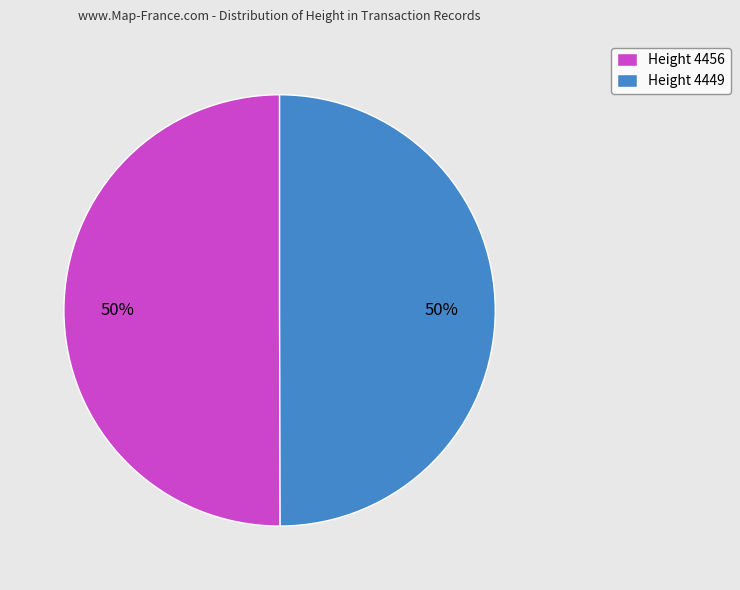

What is the ratio of the value at Height 4449 to the value at Height 4456?

1.0